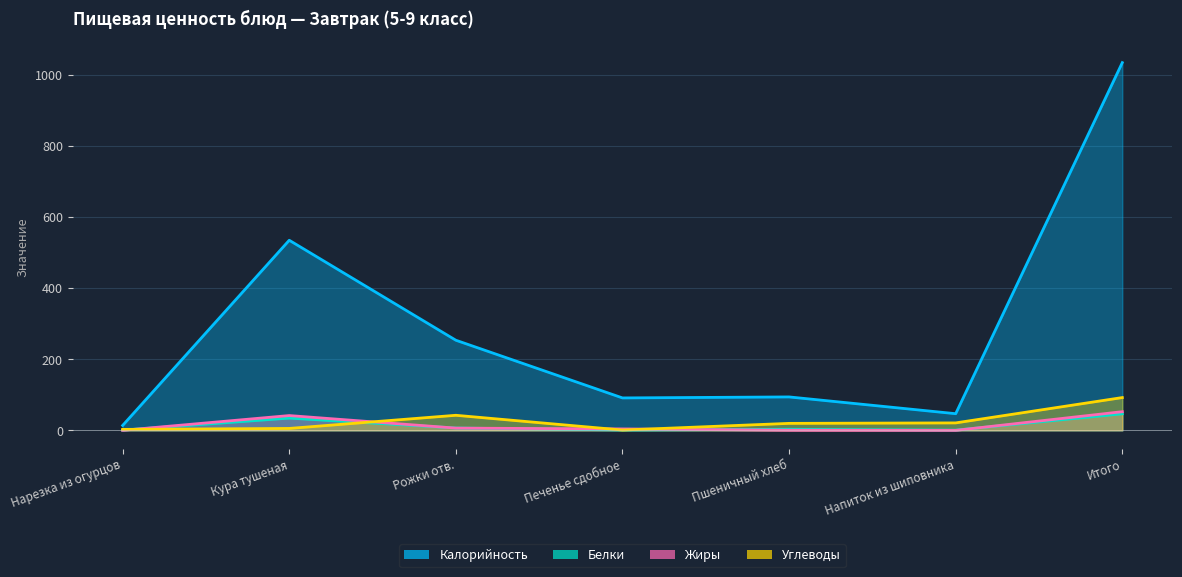

At which label does Калорийность first exceed 94?

Кура тушеная